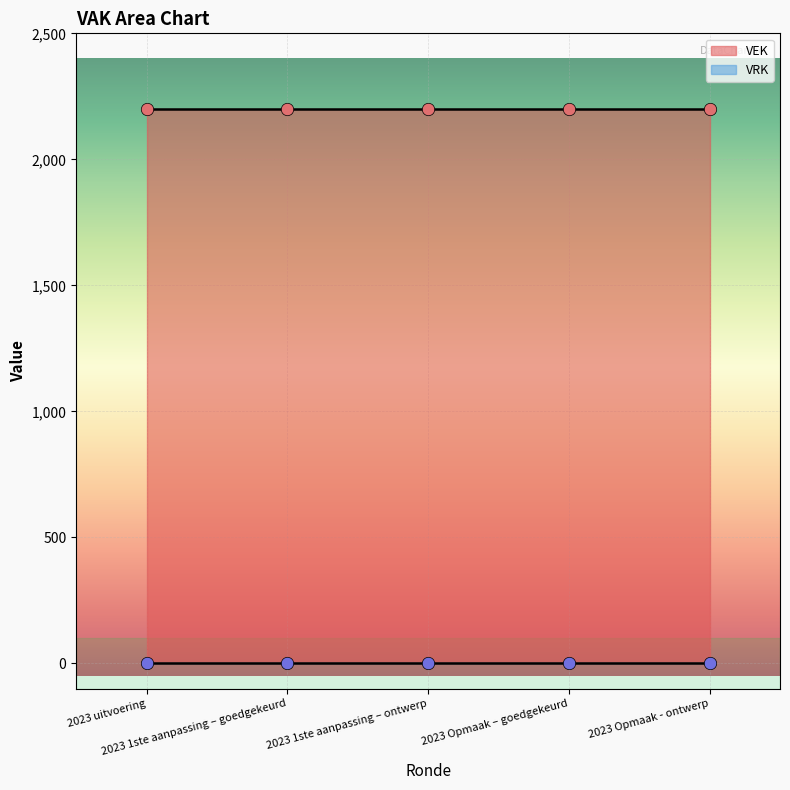

Is the value of VEK at 2023 Opmaak – goedgekeurd greater than the value of VRK at 2023 1ste aanpassing – ontwerp?

Yes